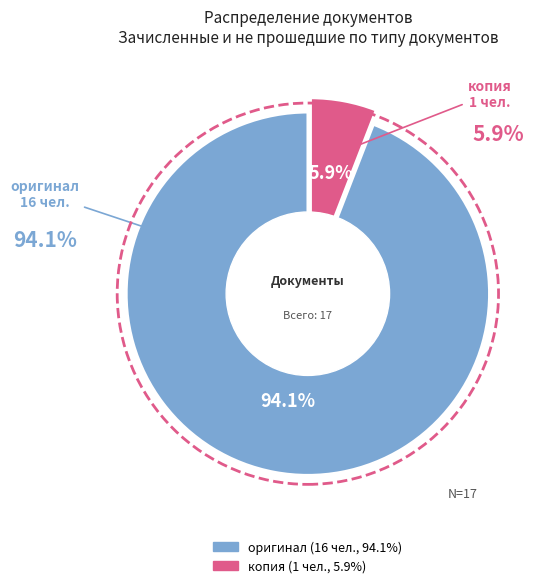

To the nearest percent, what is the difference between the копия and оригинал slice percentages?

88%